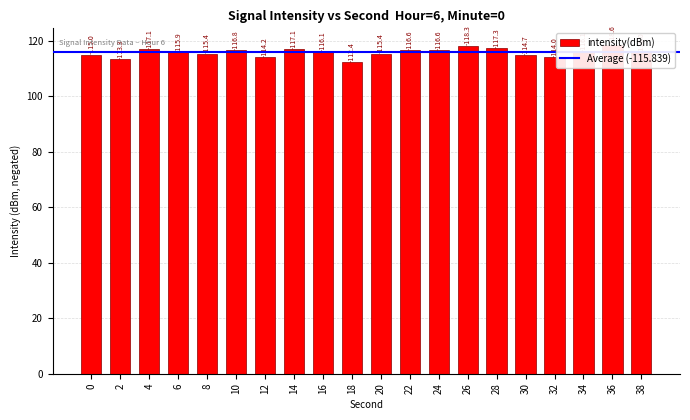

What is the difference between the maximum and minimum values?

6.2